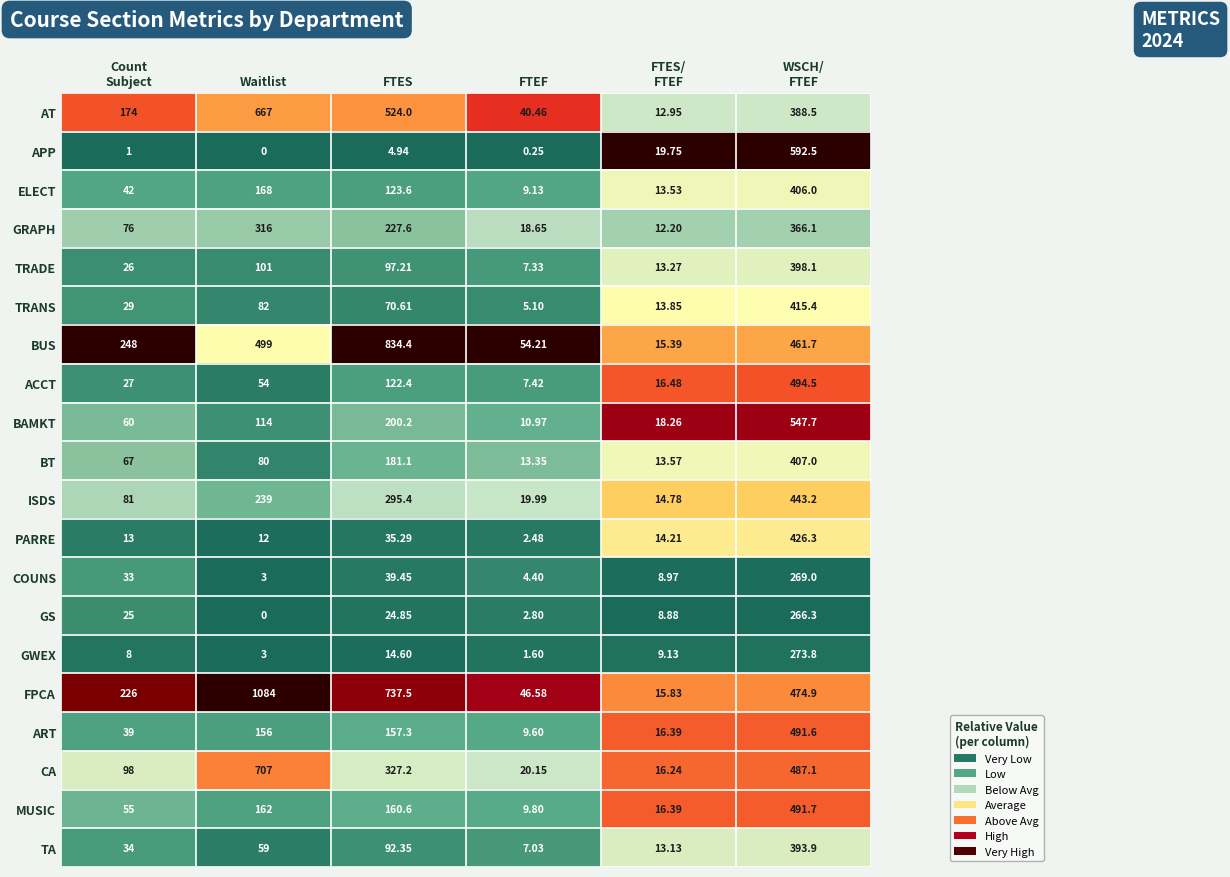

Which category has the highest value across all series?

Waitlist